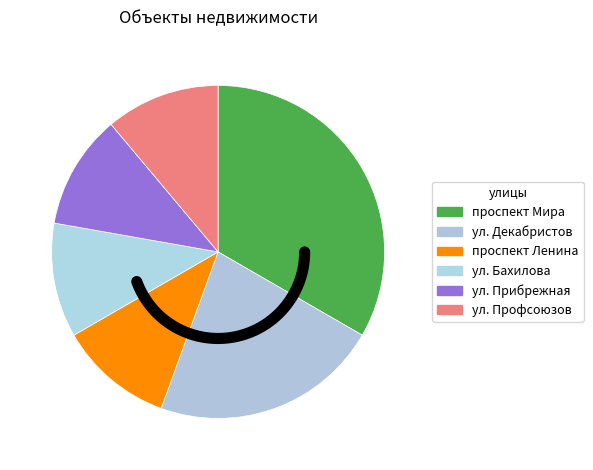

Rank the categories by value from lowest to highest.

проспект Ленина, ул. Бахилова, ул. Прибрежная, ул. Профсоюзов, ул. Декабристов, проспект Мира